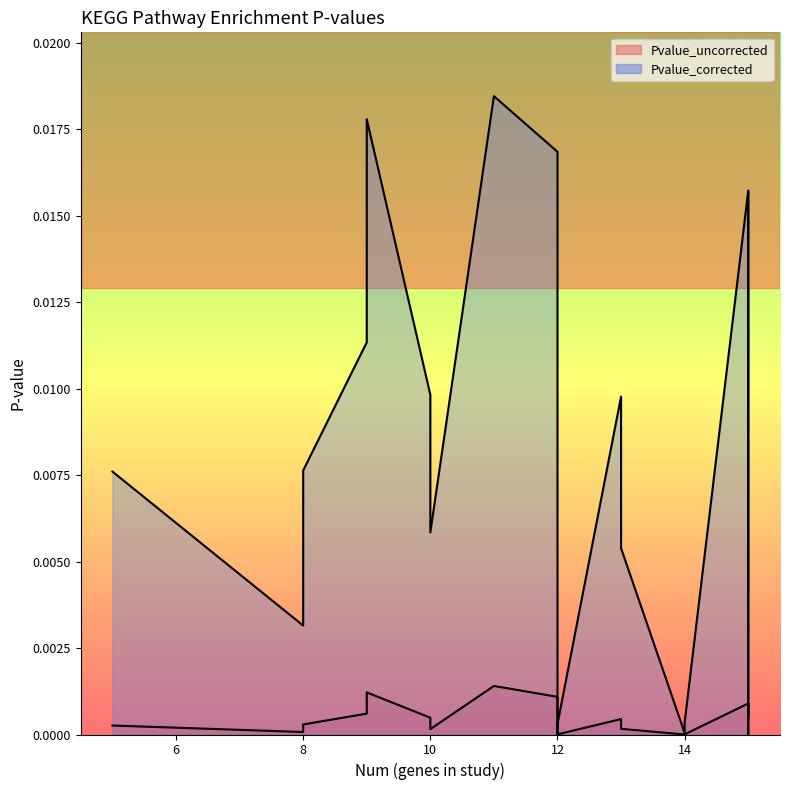

Does the chart have visible grid lines?

No